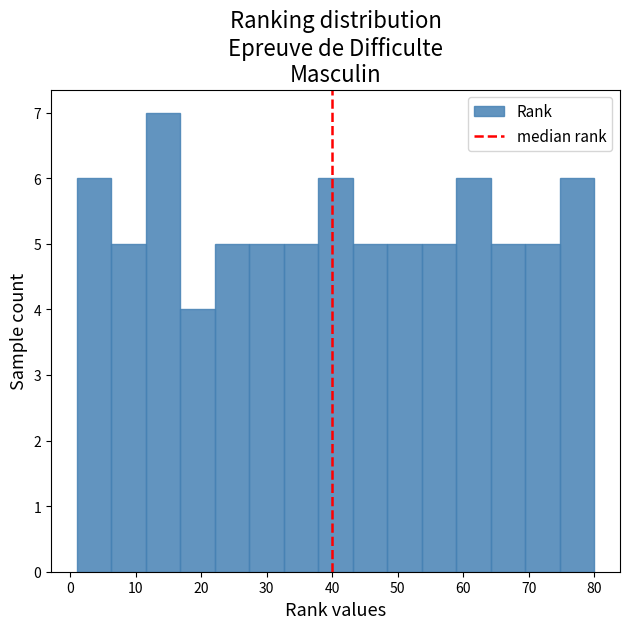

Over which range of the x-axis is the bar tallest?

12 to 17